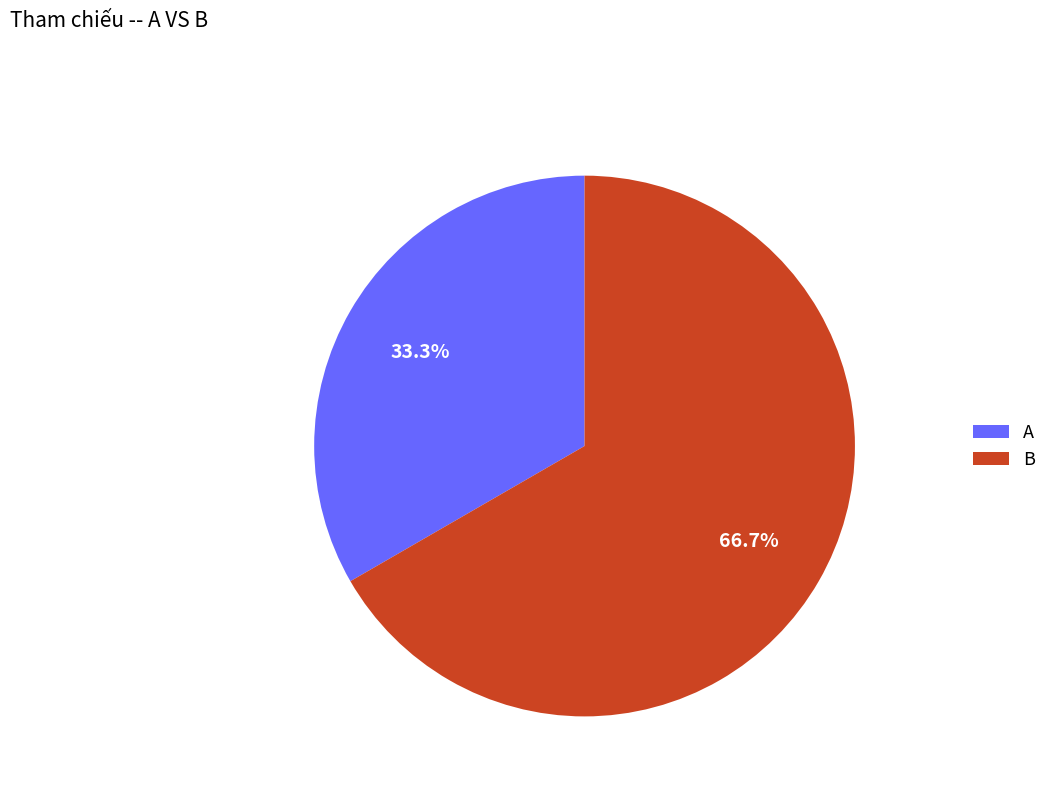

How many segments does this pie chart have?

2